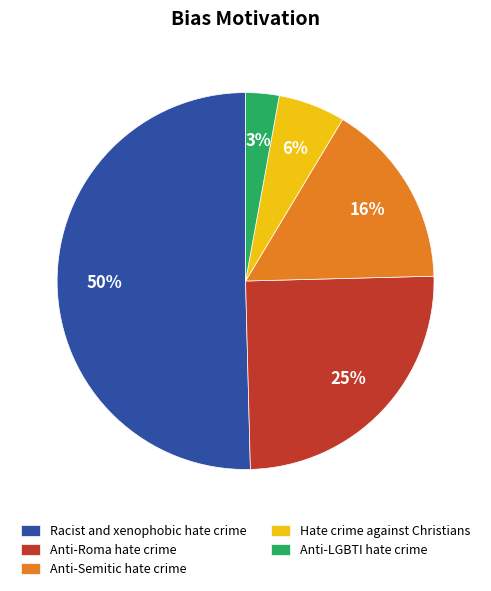

Is Hate crime against Christians the majority of the pie?

No